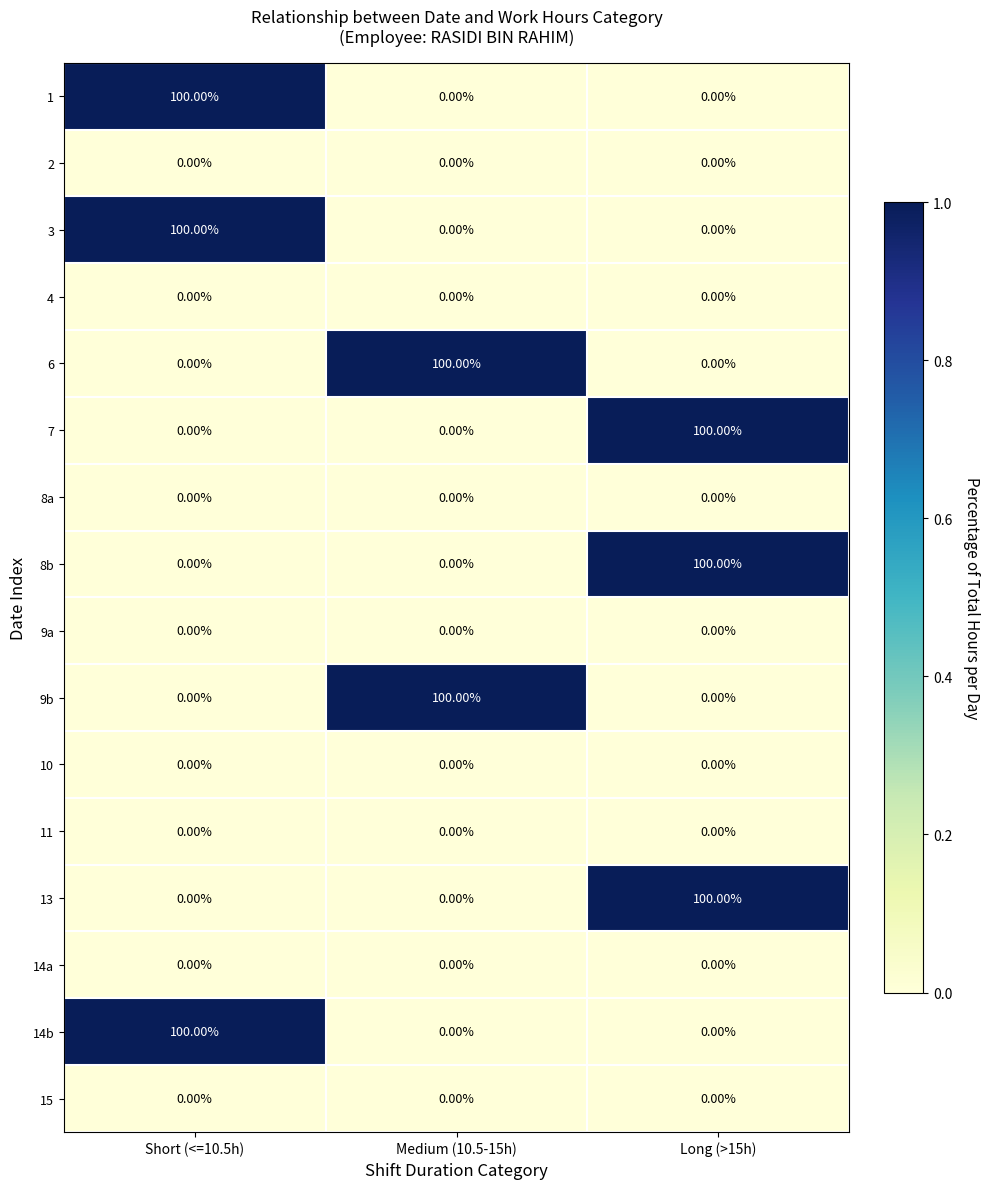

At how many categories does at least one series exceed 0?

3